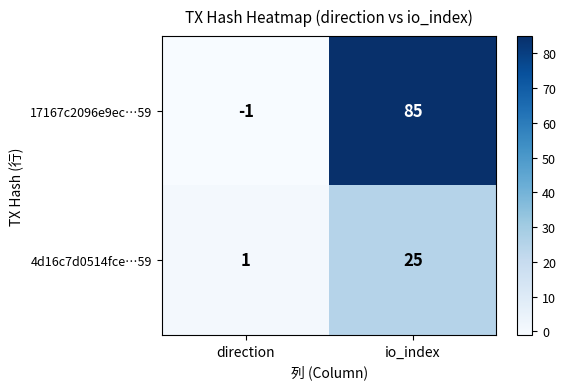

What is the difference between the maximum and minimum values in the 4d16c7d0514fce…59 series?

24